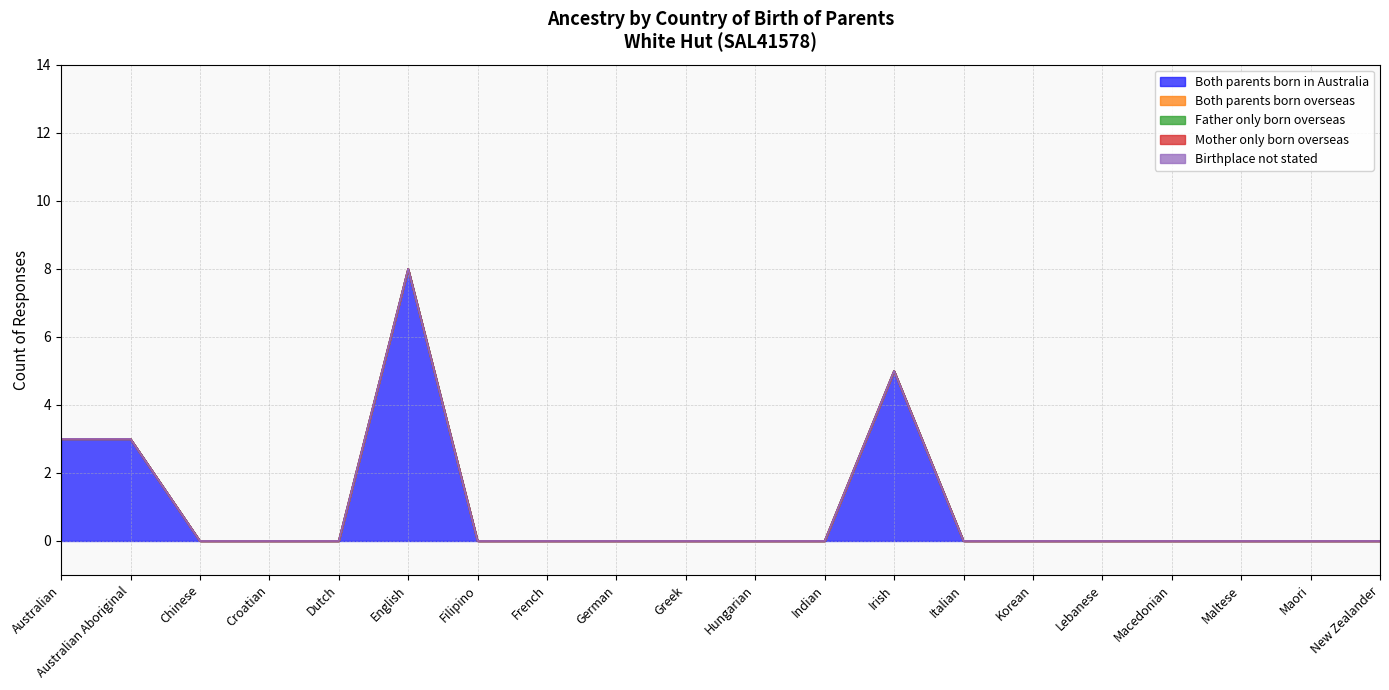

How many data points does each series have?

20